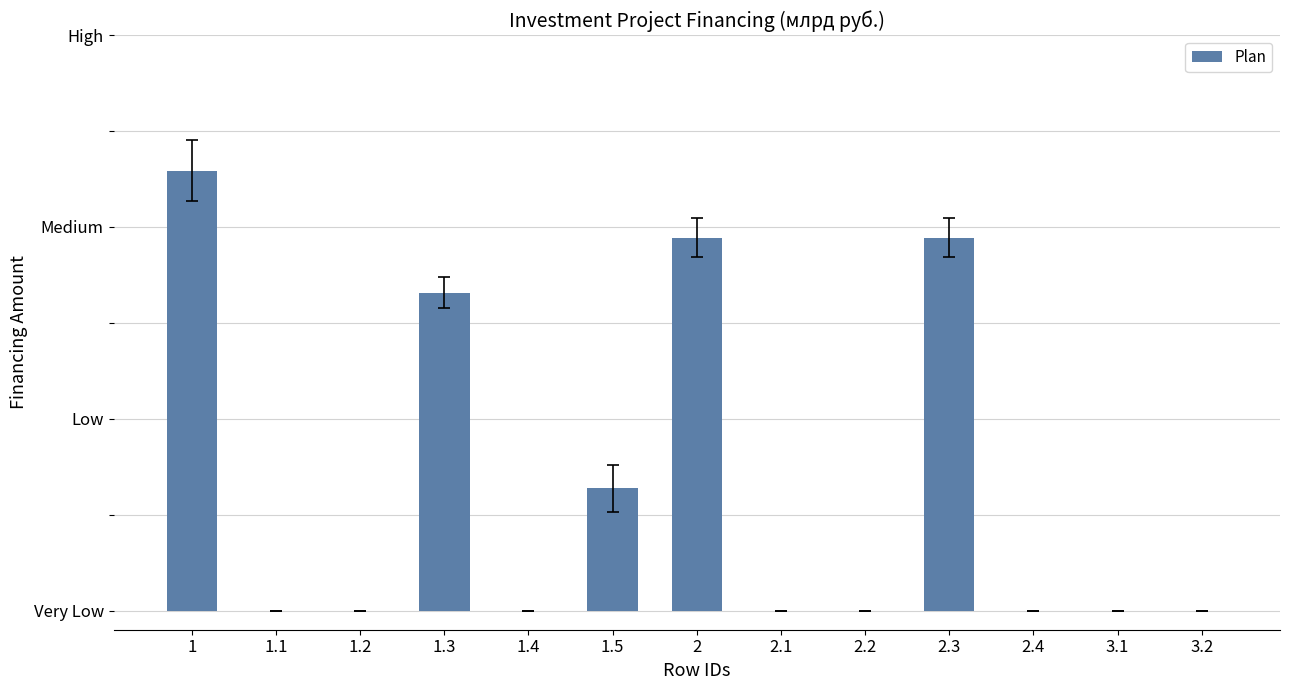

What position from the left is 1?

1